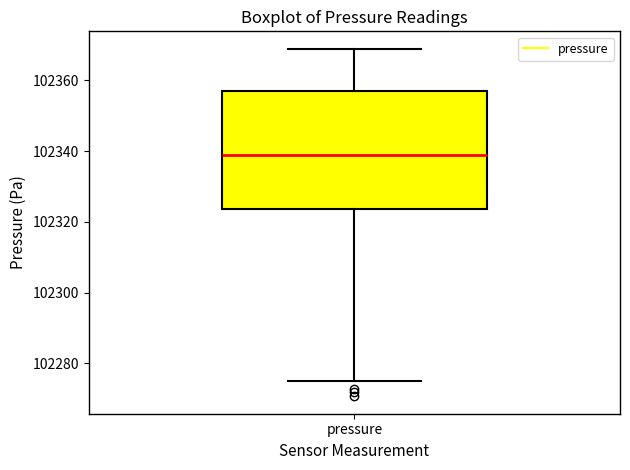

Where does the lower whisker of the box for pressure end on the y-axis? The values are not printed on the chart, so give them approximately, as read against the axis.

102274